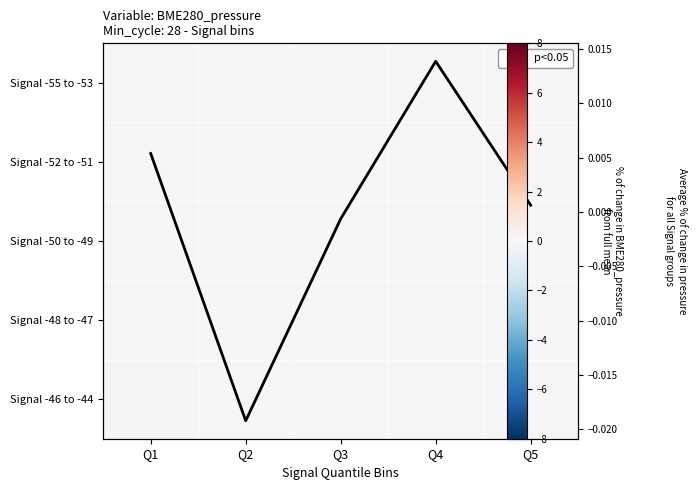

True or false: Signal -50 to -49 has a value of 0.0 at Q4.

False